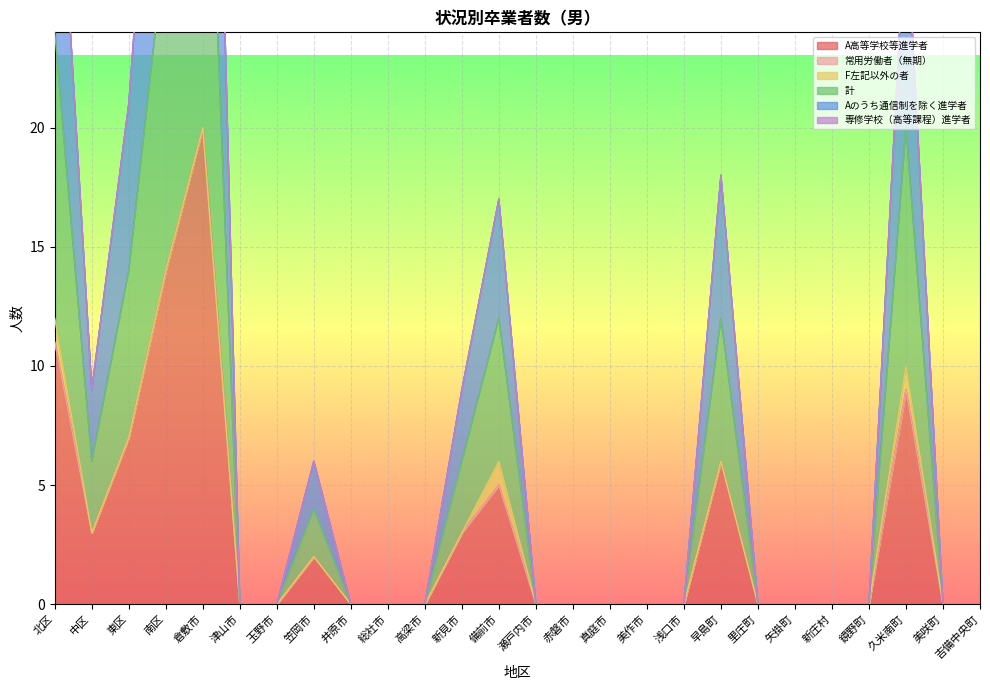

What is the difference between the maximum and minimum values in the Aのうち通信制を除く進学者 series?

20